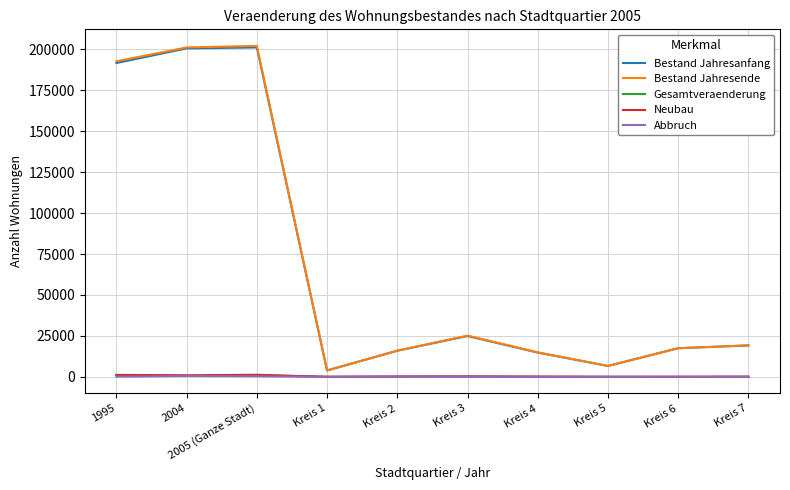

At which category does Bestand Jahresanfang reach its first local valley?

Kreis 1